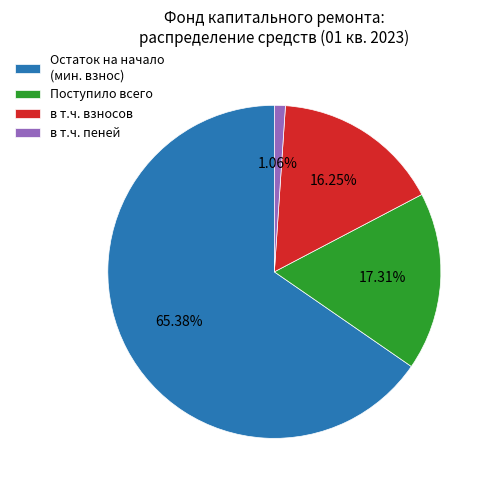

Between в т.ч. взносов and Поступило всего, which is larger?

Поступило всего